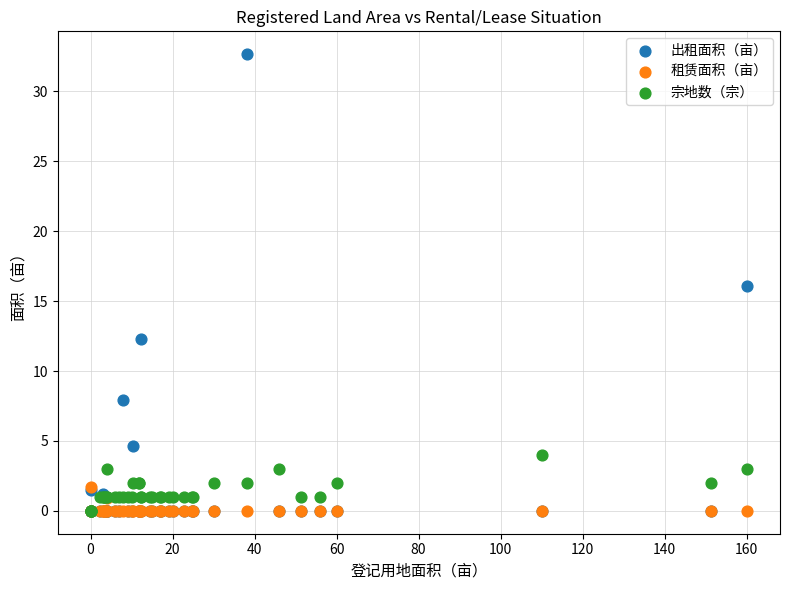

Which series has the largest Y range (max minus min)?

出租面积（亩）